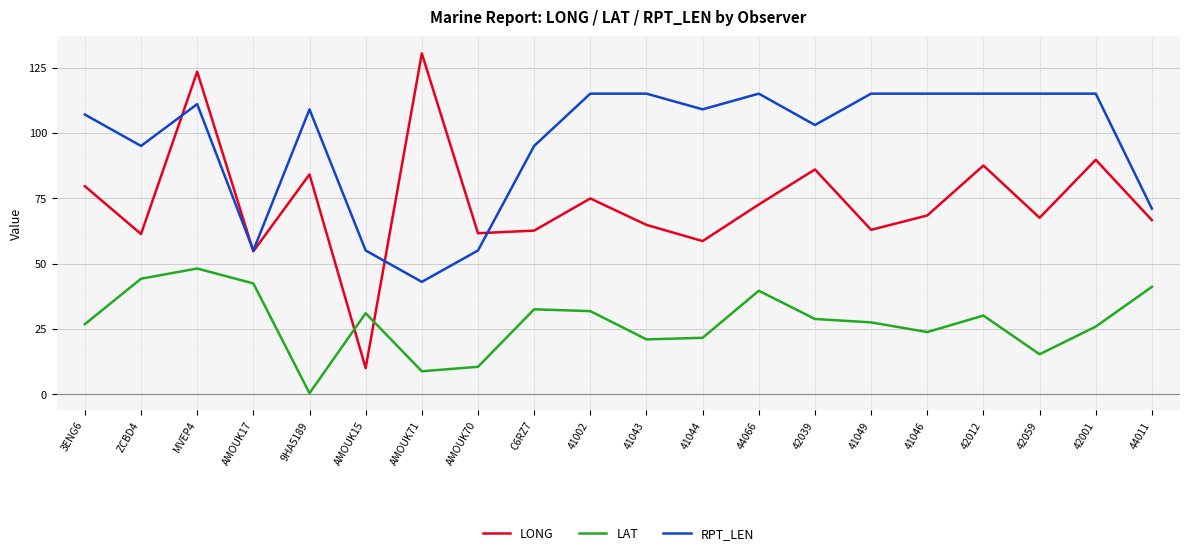

Which series has the largest total across all categories?

RPT_LEN